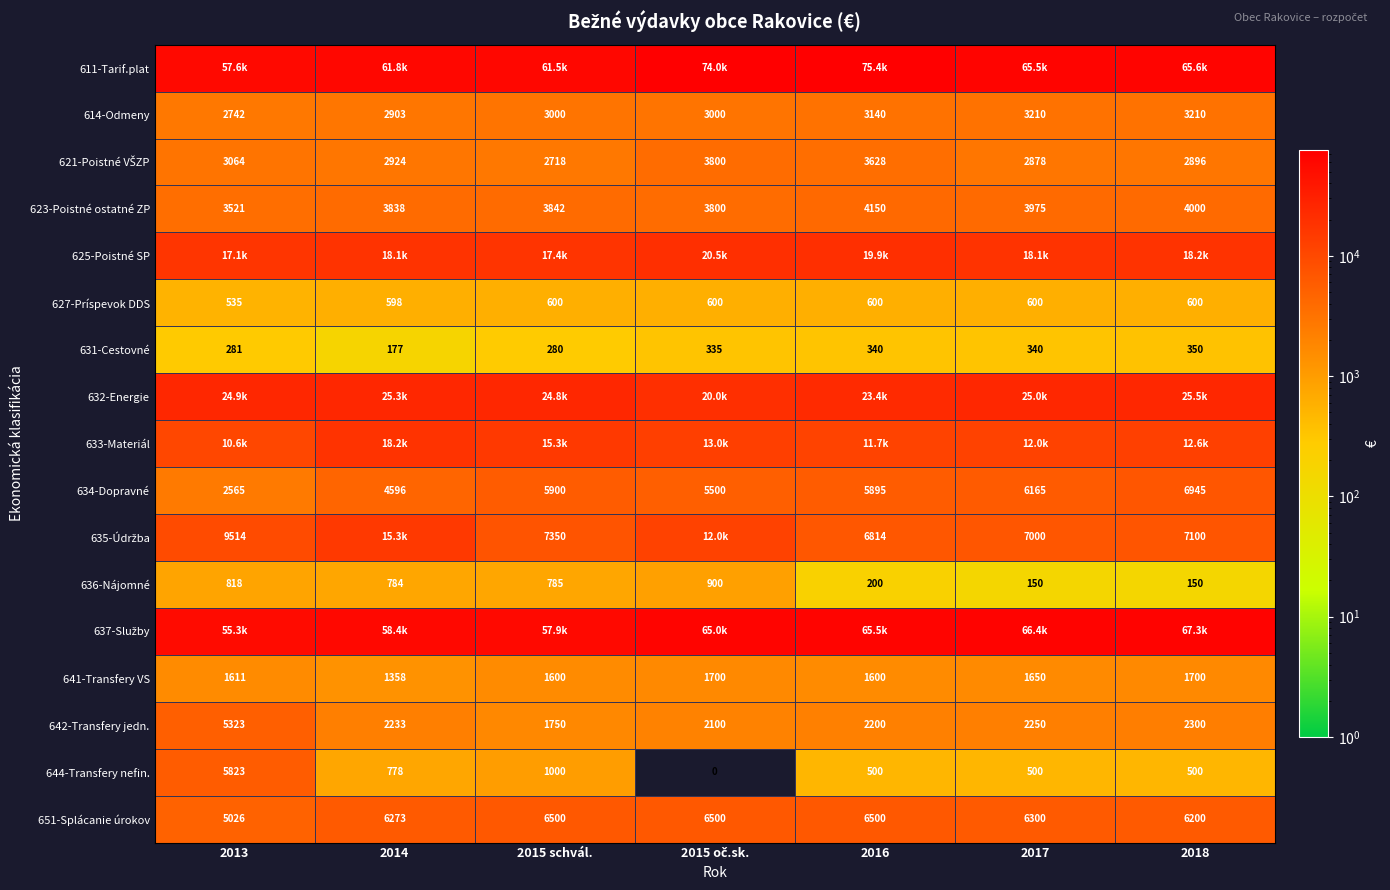

What is the minimum value for 633-Materiál?

10621.7